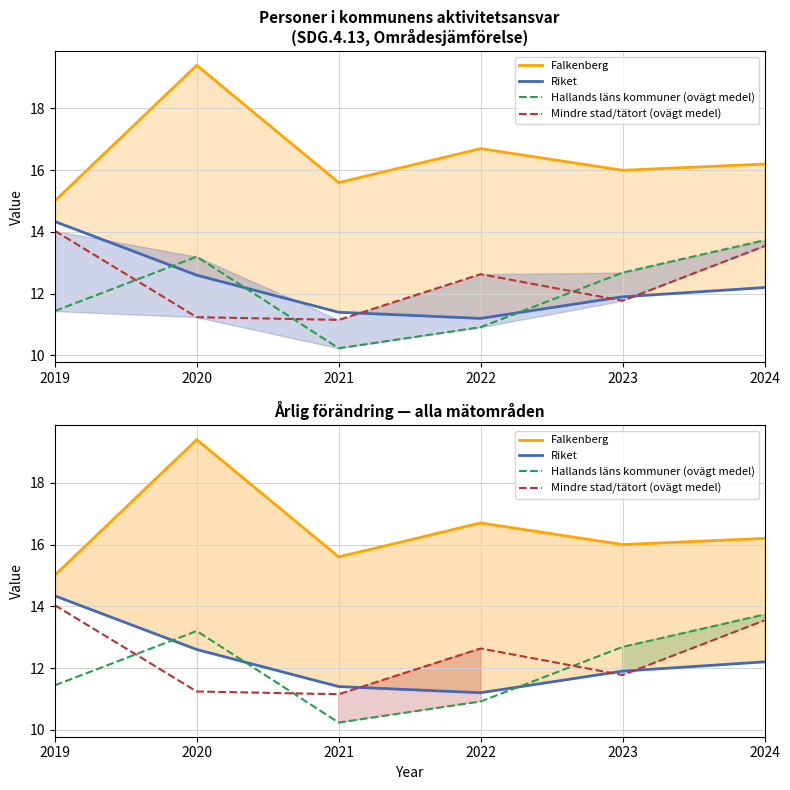

True or false: Falkenberg and Mindre stad/tätort (ovägt medel) intersect in this chart.

False